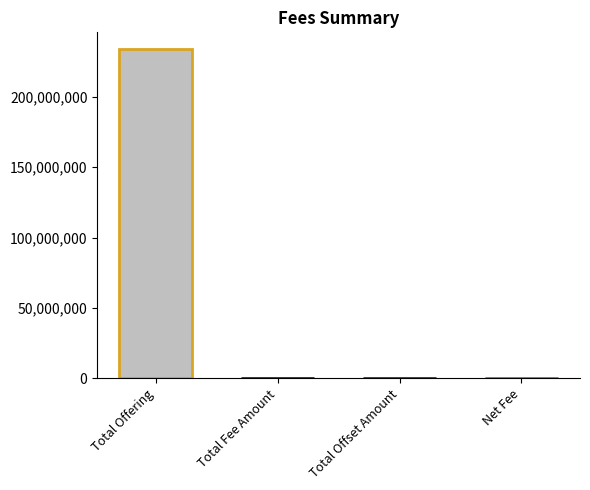

What is the maximum value shown in the chart?

234233141.7